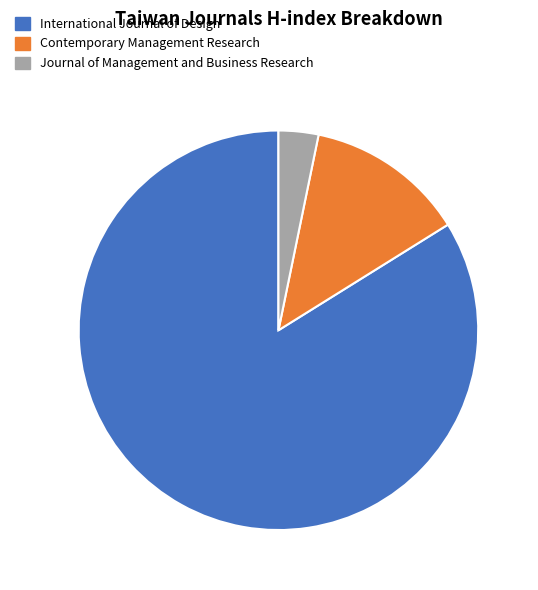

Rank the categories by value from highest to lowest.

International Journal of Design, Contemporary Management Research, Journal of Management and Business Research